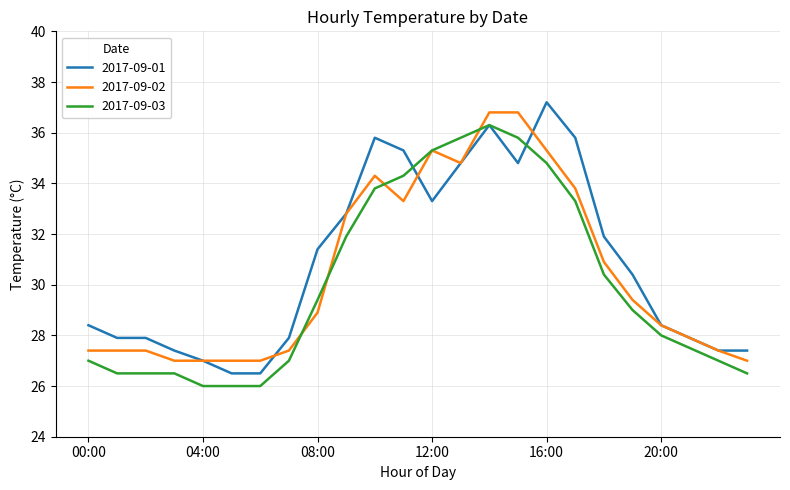

What is the maximum value shown in the chart?

37.2